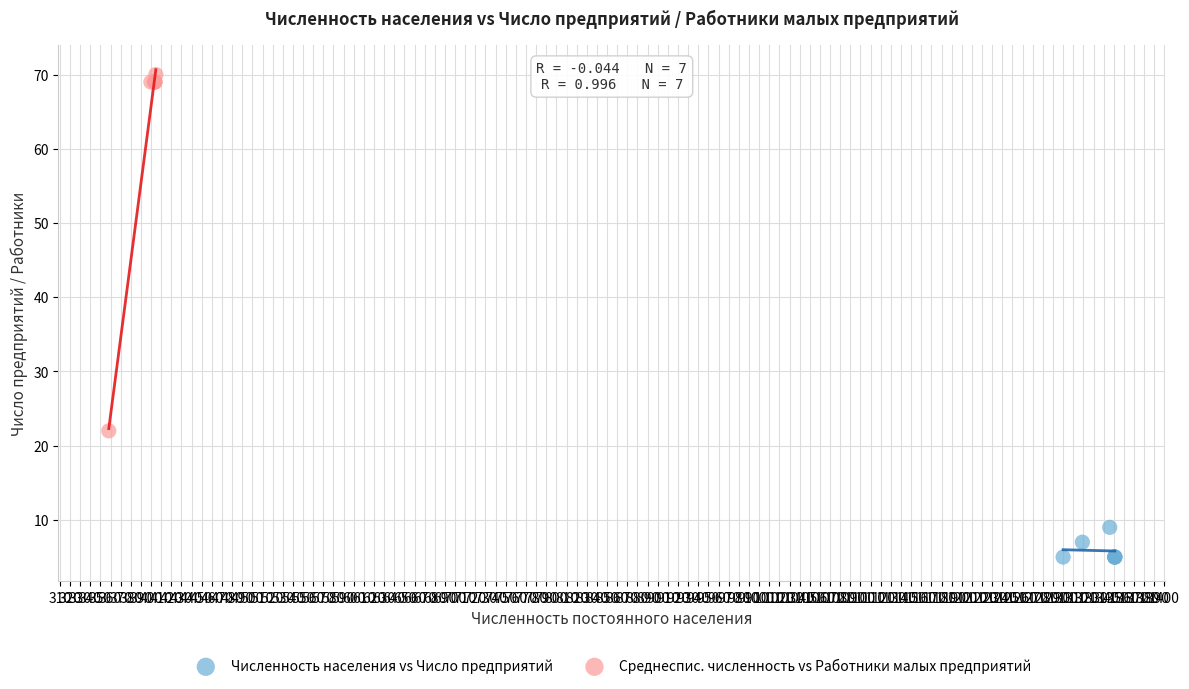

What are all the series names shown in the legend?

Численность населения vs Число предприятий, Среднеспис. численность vs Работники малых предприятий